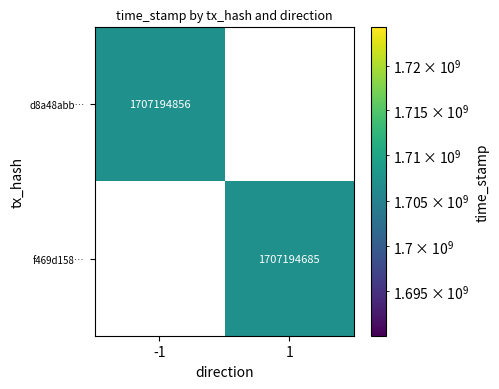

True or false: f469d158… has a value of 696676248 at 1.

False